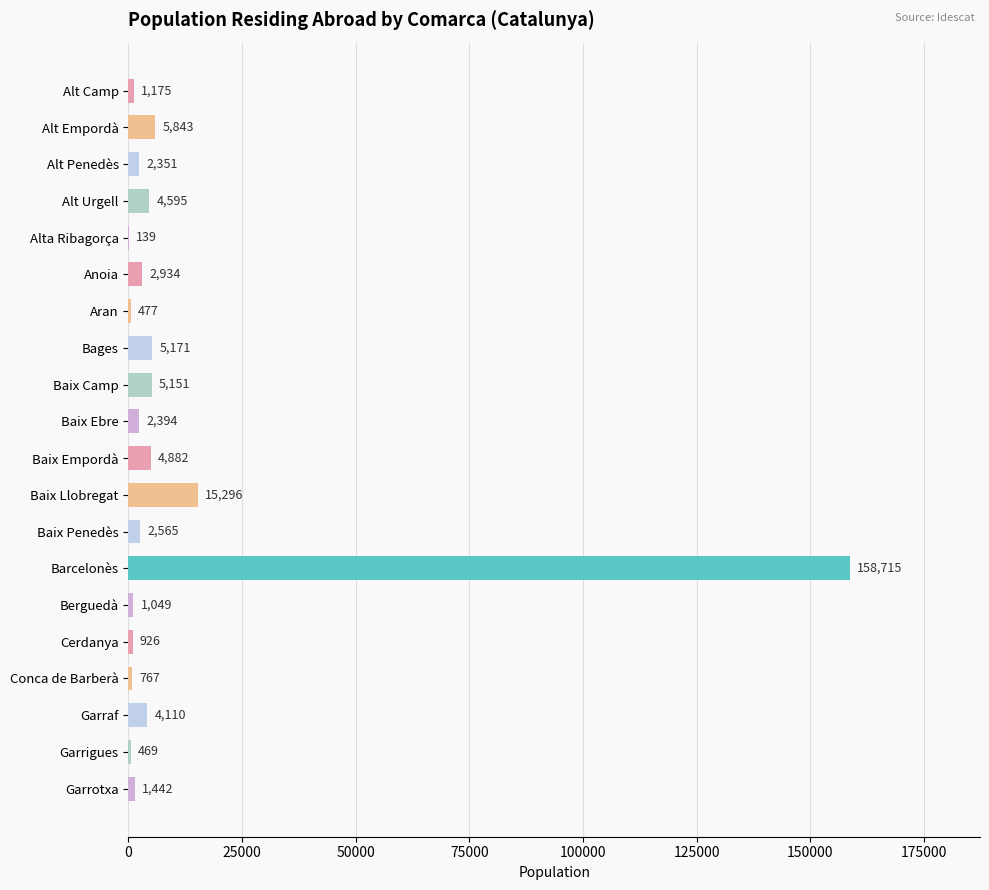

Are the bars horizontal?

Yes